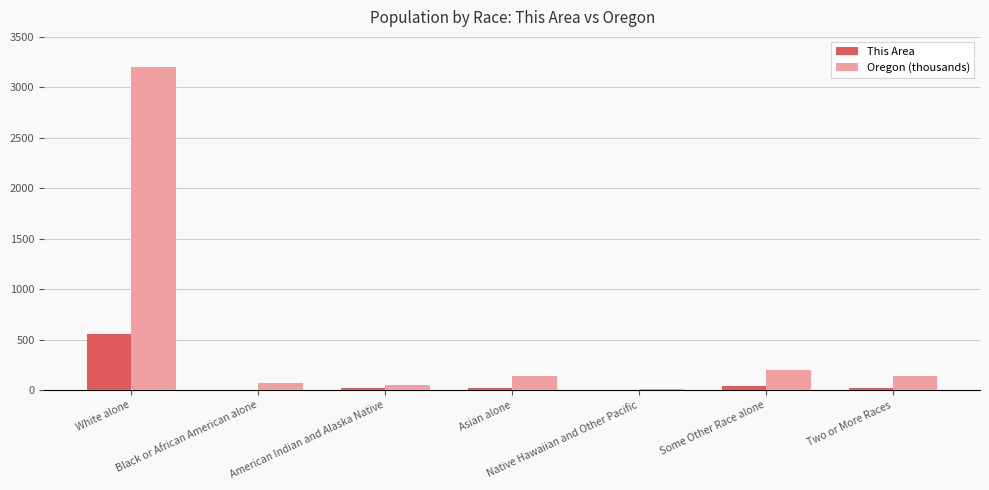

Which series has the largest total across all categories?

Oregon (thousands)